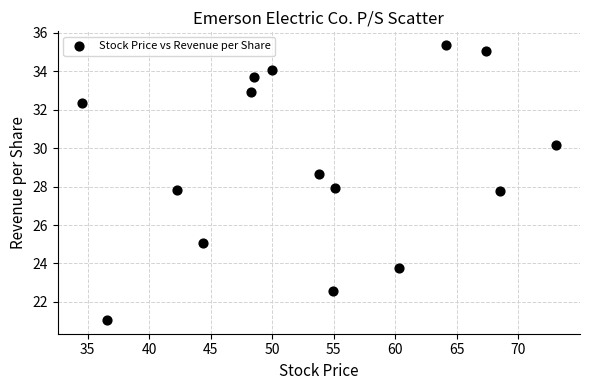

What is the range of Y values (max minus min)?

14.3